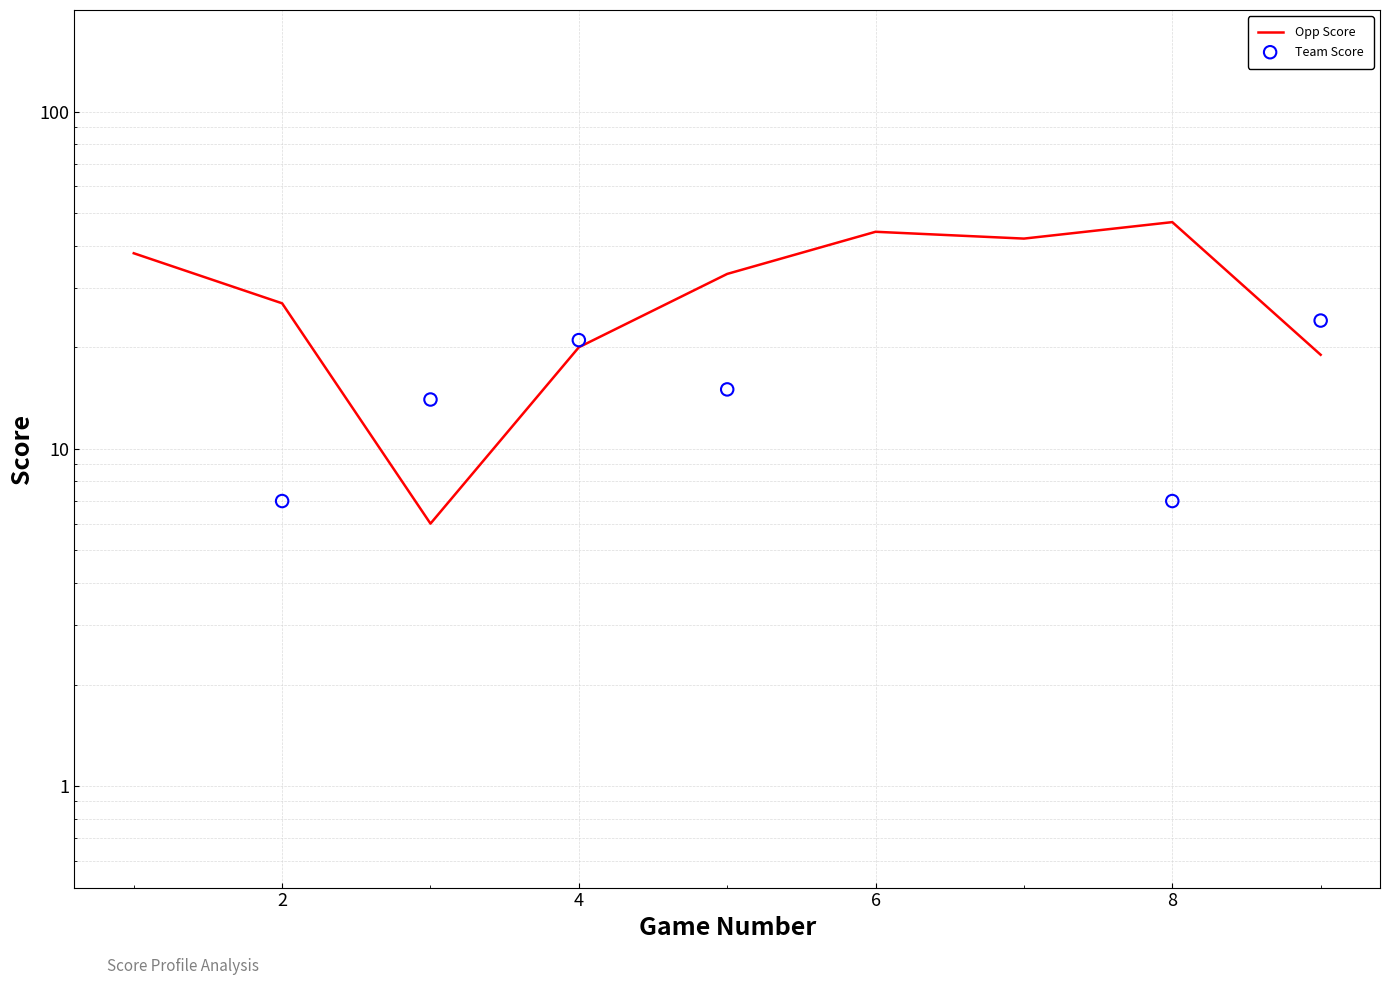

What are all the series names shown in the legend?

Opp Score, Team Score